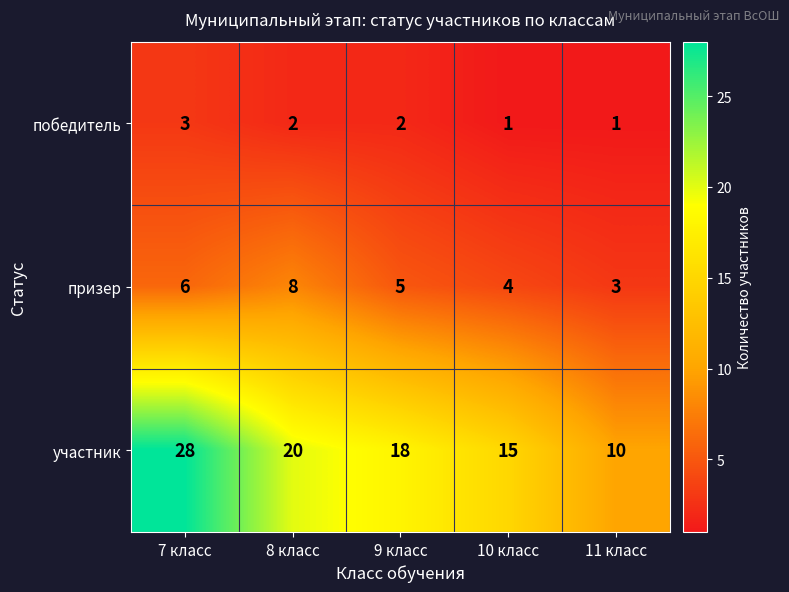

Is the value of победитель at 7 класс greater than the value of призер at 10 класс?

No